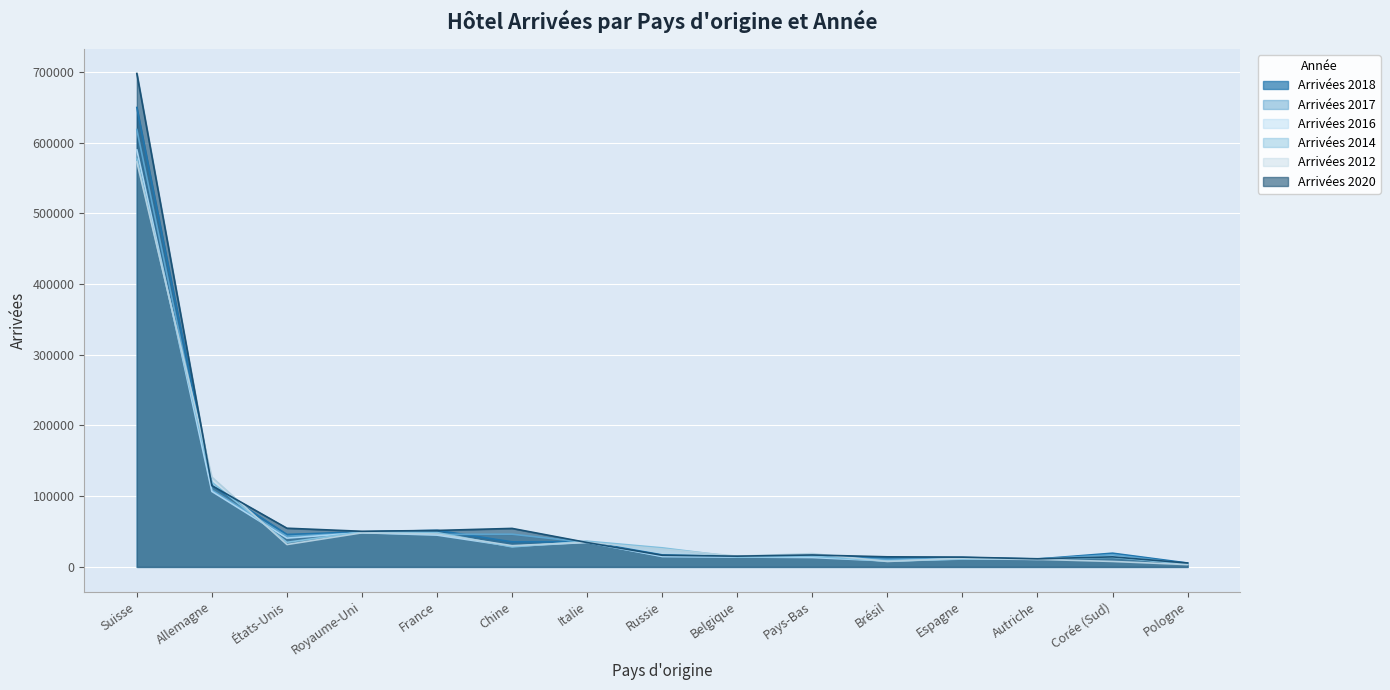

At which category is the sum across all series the highest?

Suisse